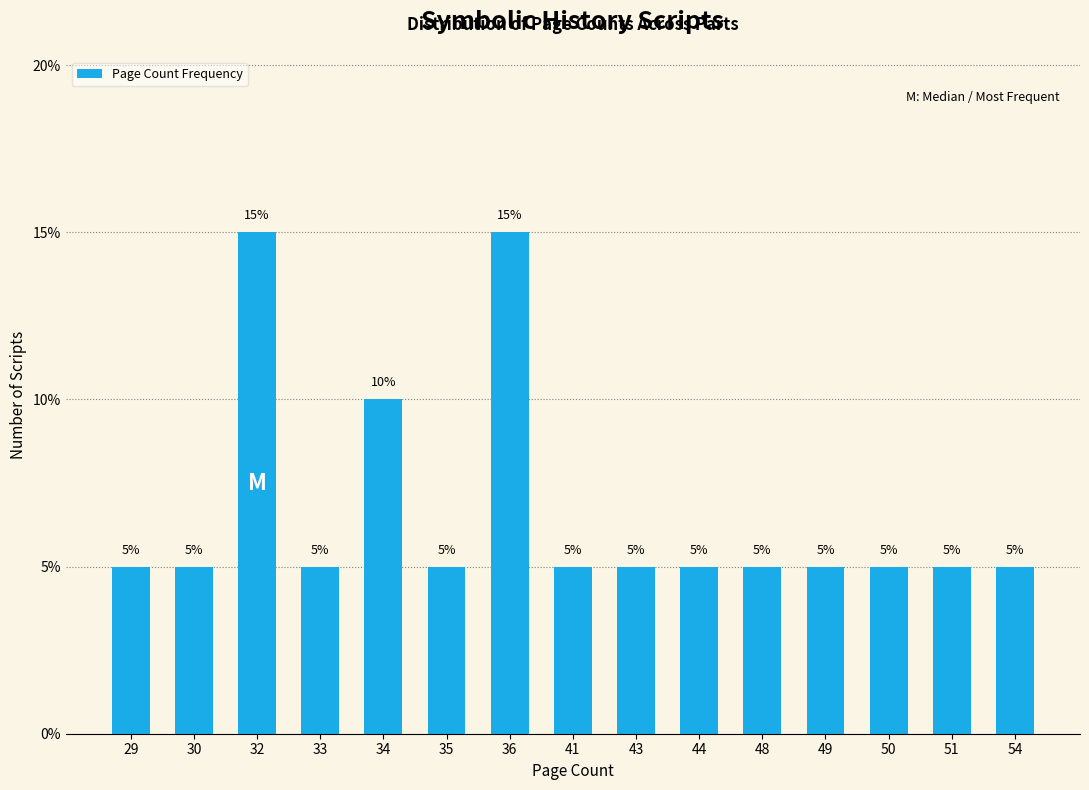

The chart shows a value of 5 at 50. True or false?

True